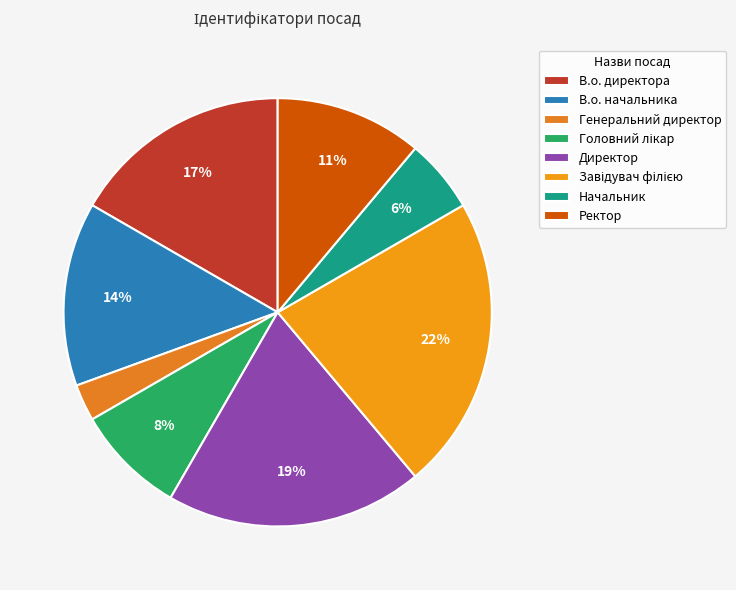

What is the largest slice in the pie chart?

Завідувач філією